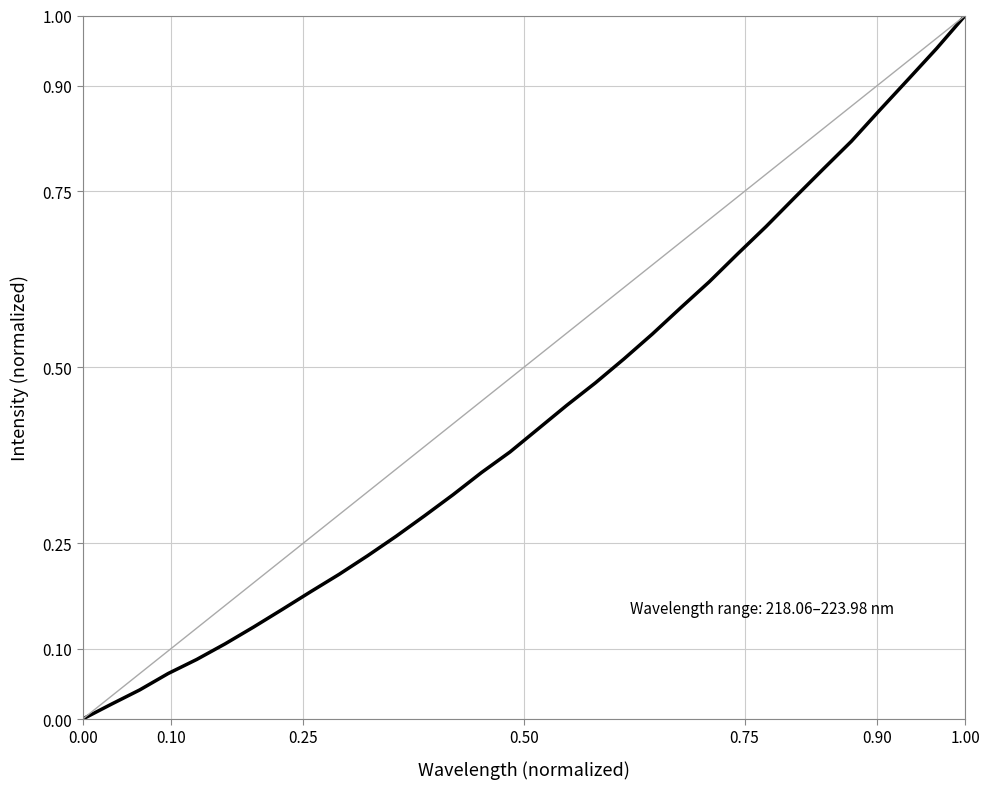

Is this an area chart (filled region under the line)?

No